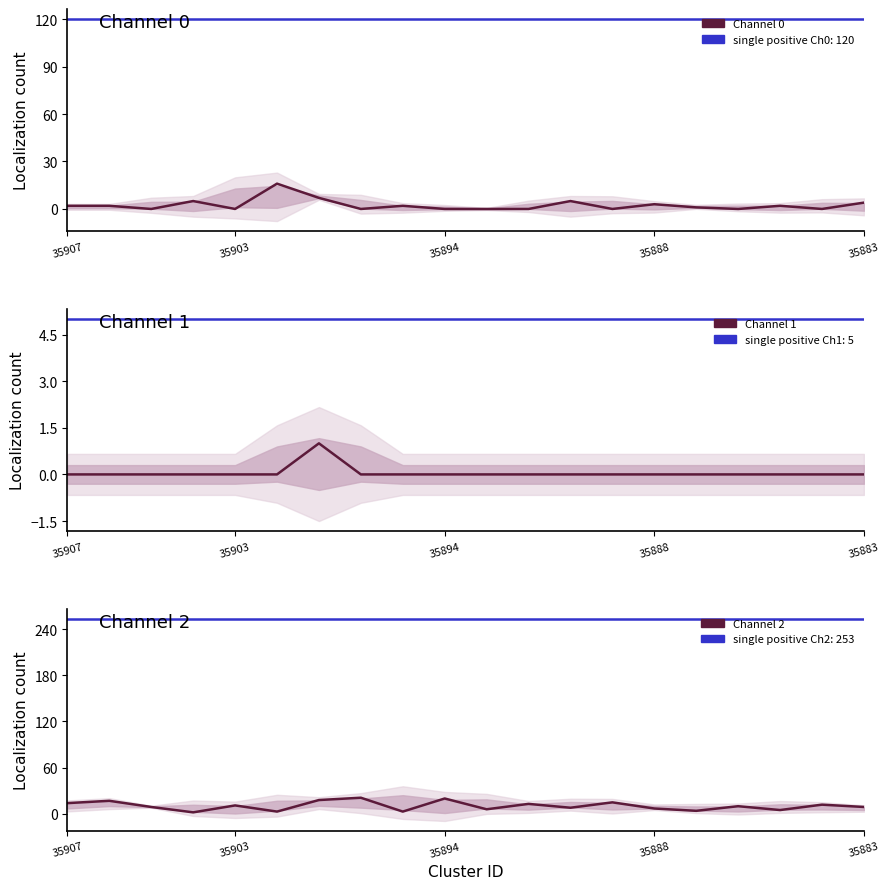

List the series in order of their peak value, lowest first.

Channel 1, Channel 0, Channel 2